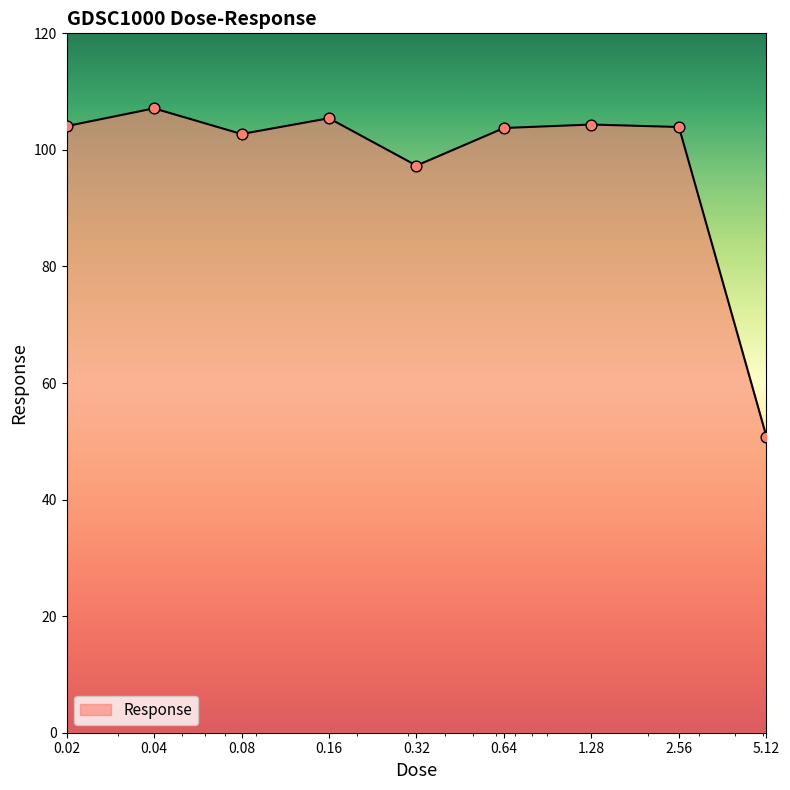

What is the difference between the maximum and minimum values?

56.3